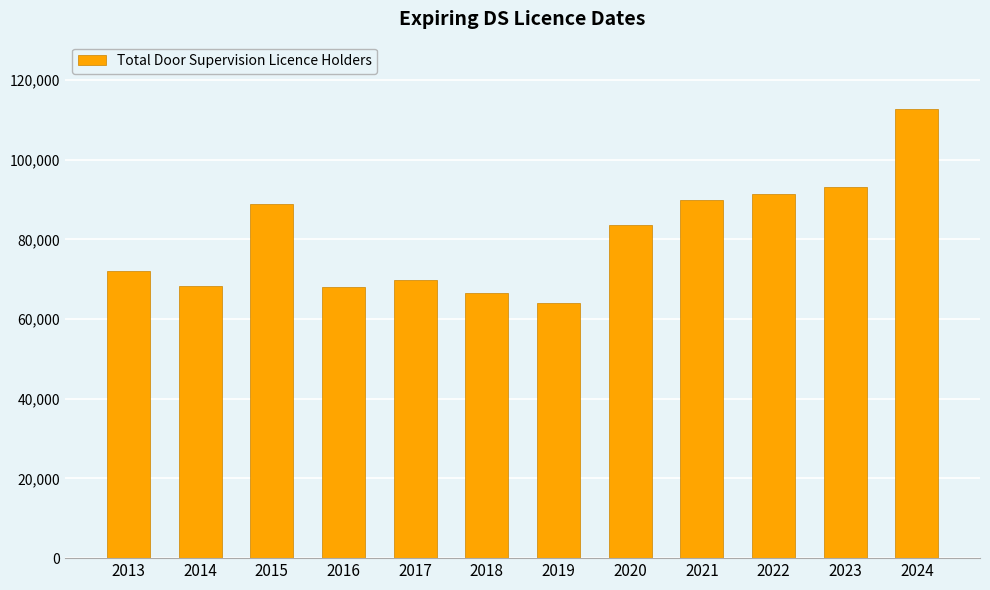

What is the smallest value displayed?

64018